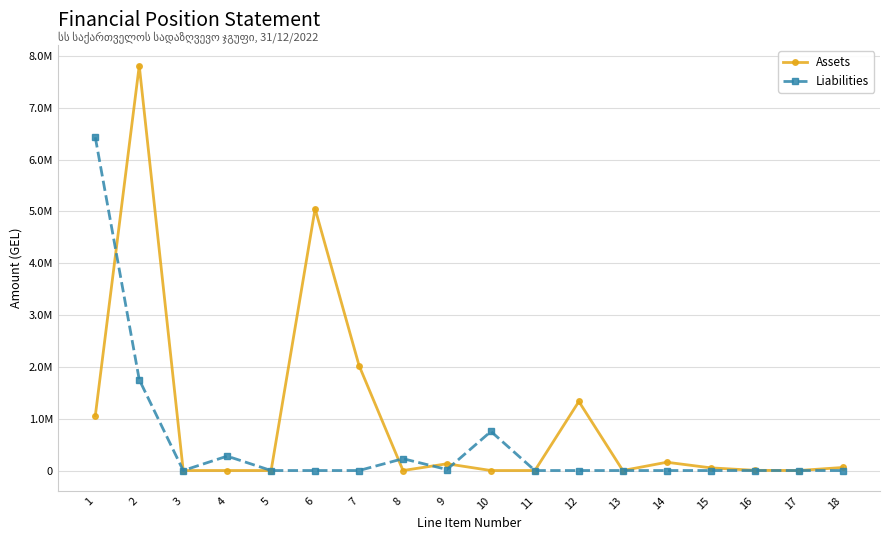

List the series in order of their overall mean, lowest first.

Liabilities, Assets